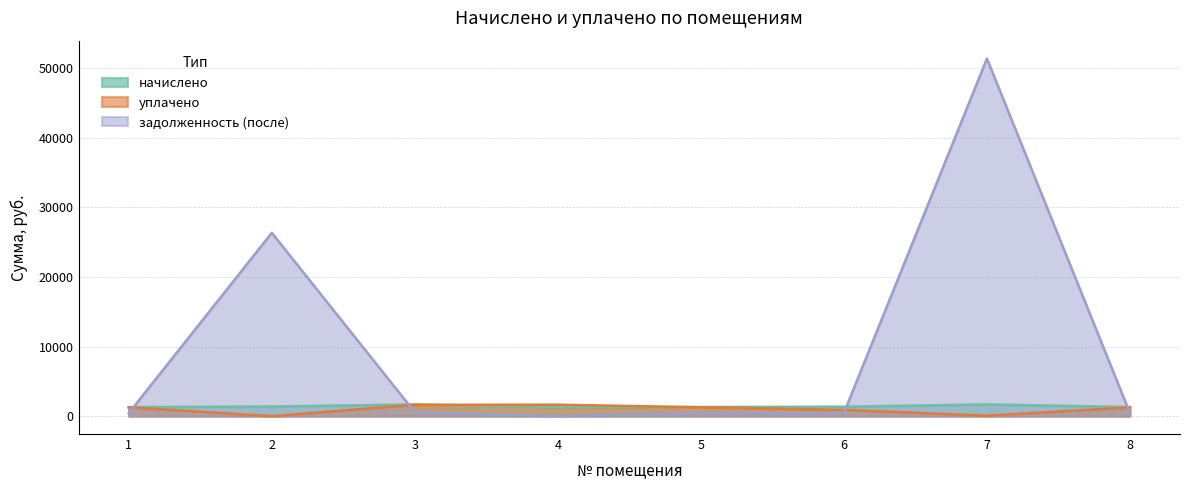

Rank the series by their maximum value, from lowest to highest.

уплачено, начислено, задолженность (после)